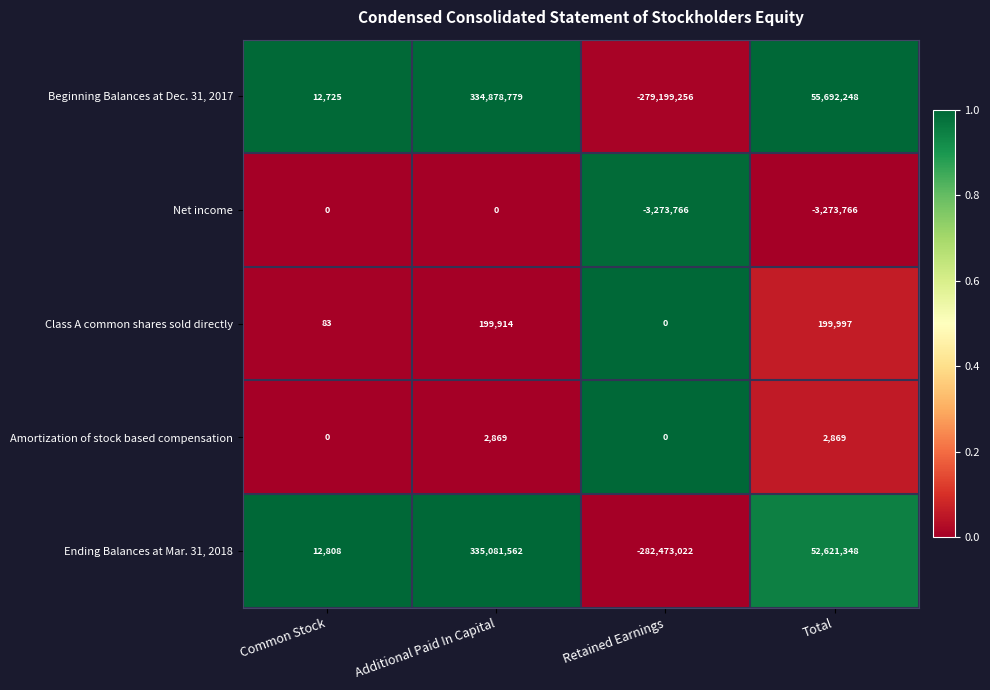

At which category is the sum across all series the highest?

Additional Paid In Capital